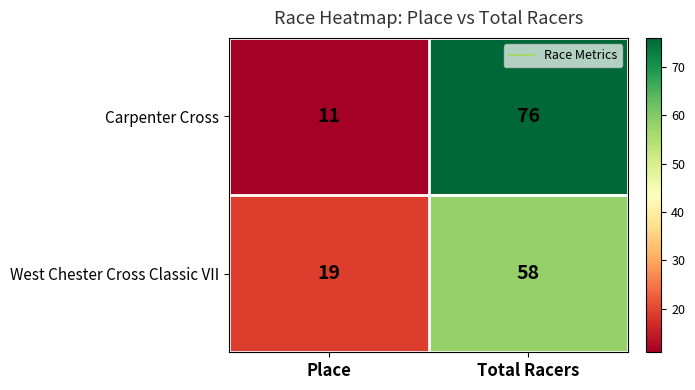

True or false: Carpenter Cross has a value of 11 at Place.

True